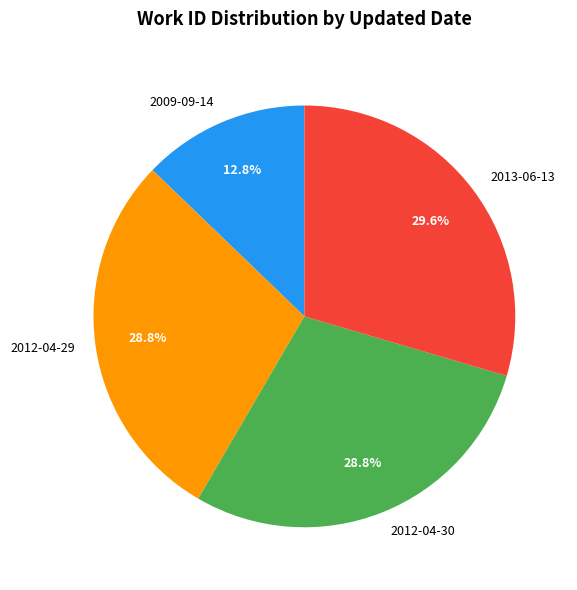

Is 2013-06-13 the majority of the pie?

No